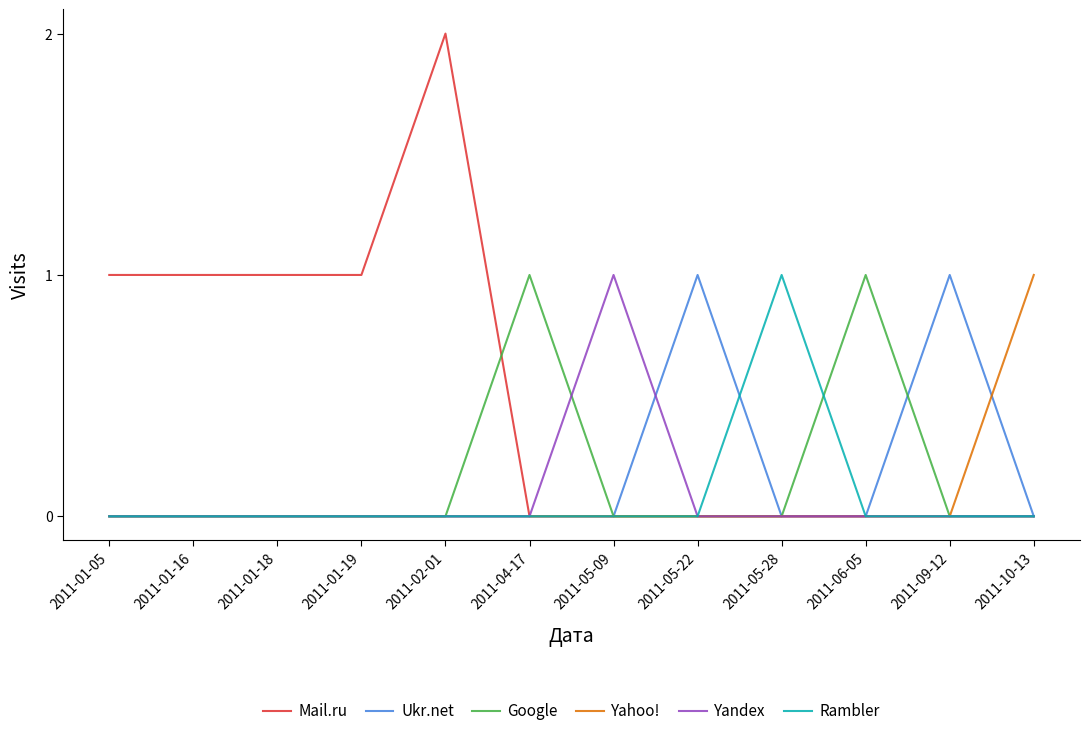

The Rambler series shows 1 at 2011-06-05. True or false?

False